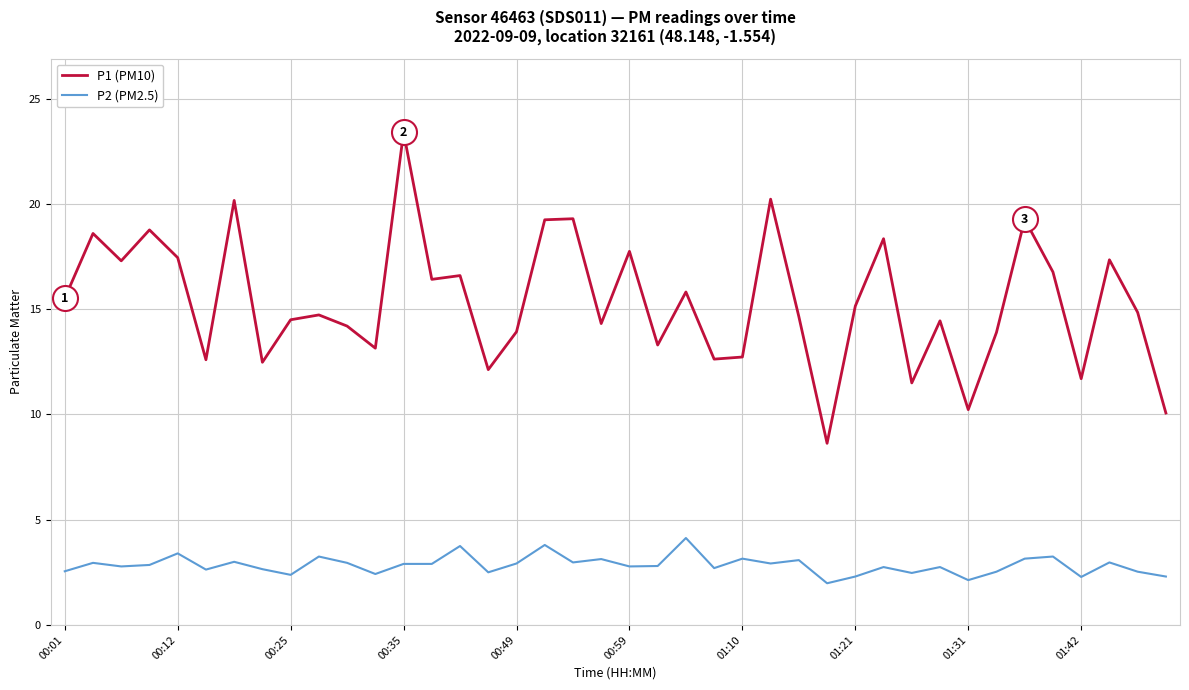

What is the difference between the maximum and minimum values in the P1 (PM10) series?

14.8